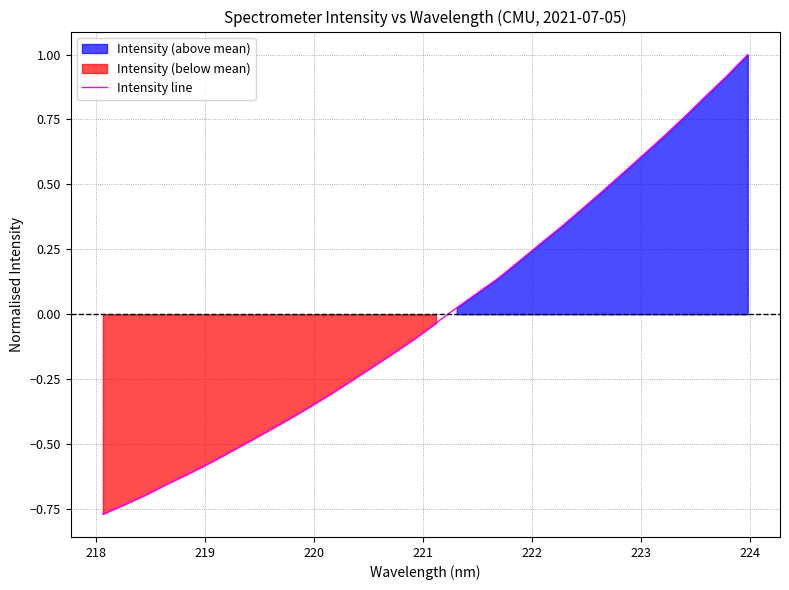

What is the value of the 21st point from the left?

0.2